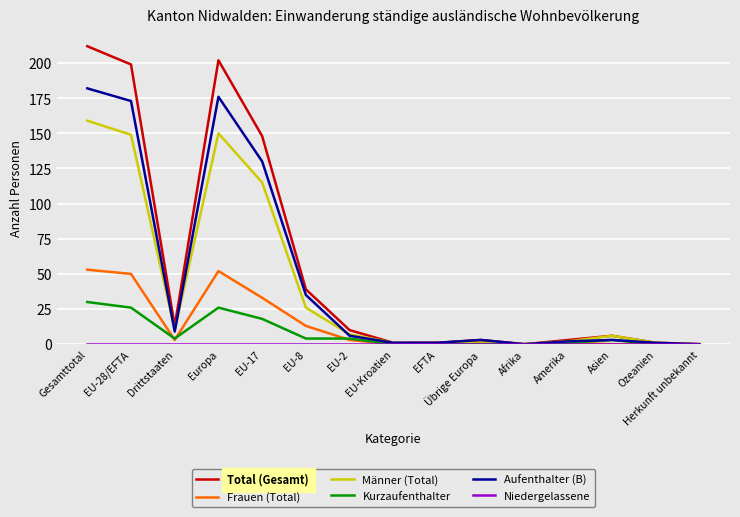

The Total (Gesamt) series shows 148 at EU-17. True or false?

True